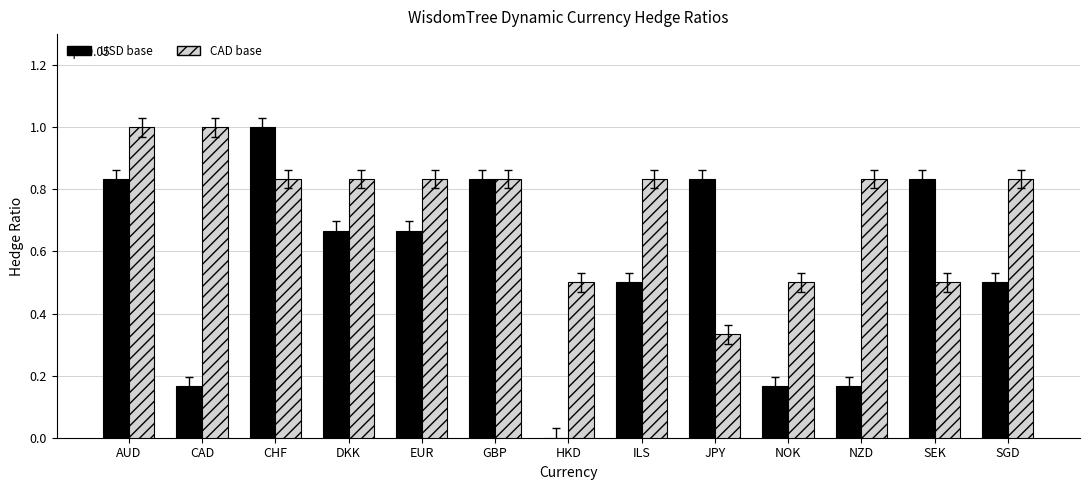

What is the maximum value for CAD base?

1.0